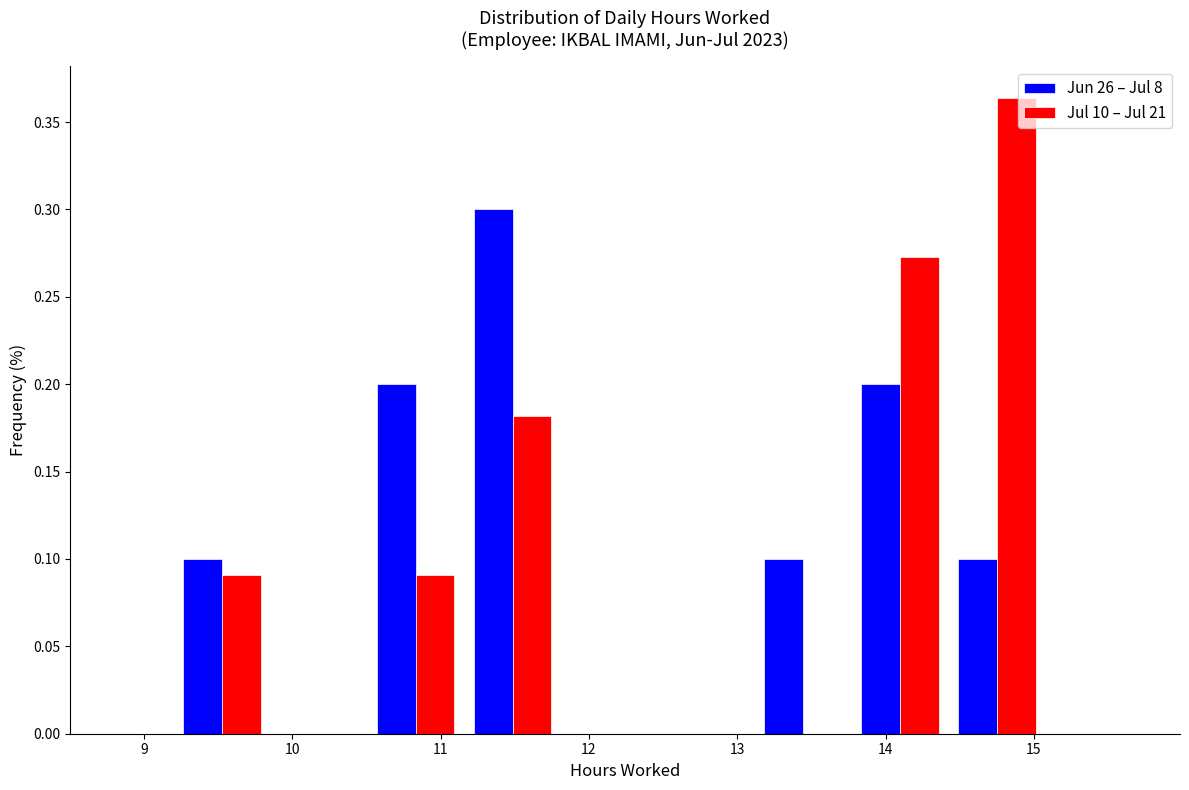

Reading left to right, list every range on the x-axis with the height of the bar of each series over it. Neither the bar edges nor the heights are printed on the chart, so give them approximately, as read against the axes.

9.2 to 9.9: Jun 26 – Jul 8=0.100	Jul 10 – Jul 21=0.090
9.9 to 10.5: Jun 26 – Jul 8=0	Jul 10 – Jul 21=0
10.5 to 11.2: Jun 26 – Jul 8=0.200	Jul 10 – Jul 21=0.090
11.2 to 11.8: Jun 26 – Jul 8=0.300	Jul 10 – Jul 21=0.180
11.8 to 12.5: Jun 26 – Jul 8=0	Jul 10 – Jul 21=0
12.5 to 13.1: Jun 26 – Jul 8=0	Jul 10 – Jul 21=0
13.1 to 13.8: Jun 26 – Jul 8=0.100	Jul 10 – Jul 21=0
13.8 to 14.4: Jun 26 – Jul 8=0.200	Jul 10 – Jul 21=0.275
14.4 to 15.1: Jun 26 – Jul 8=0.100	Jul 10 – Jul 21=0.365
15.1 to 15.7: Jun 26 – Jul 8=0	Jul 10 – Jul 21=0